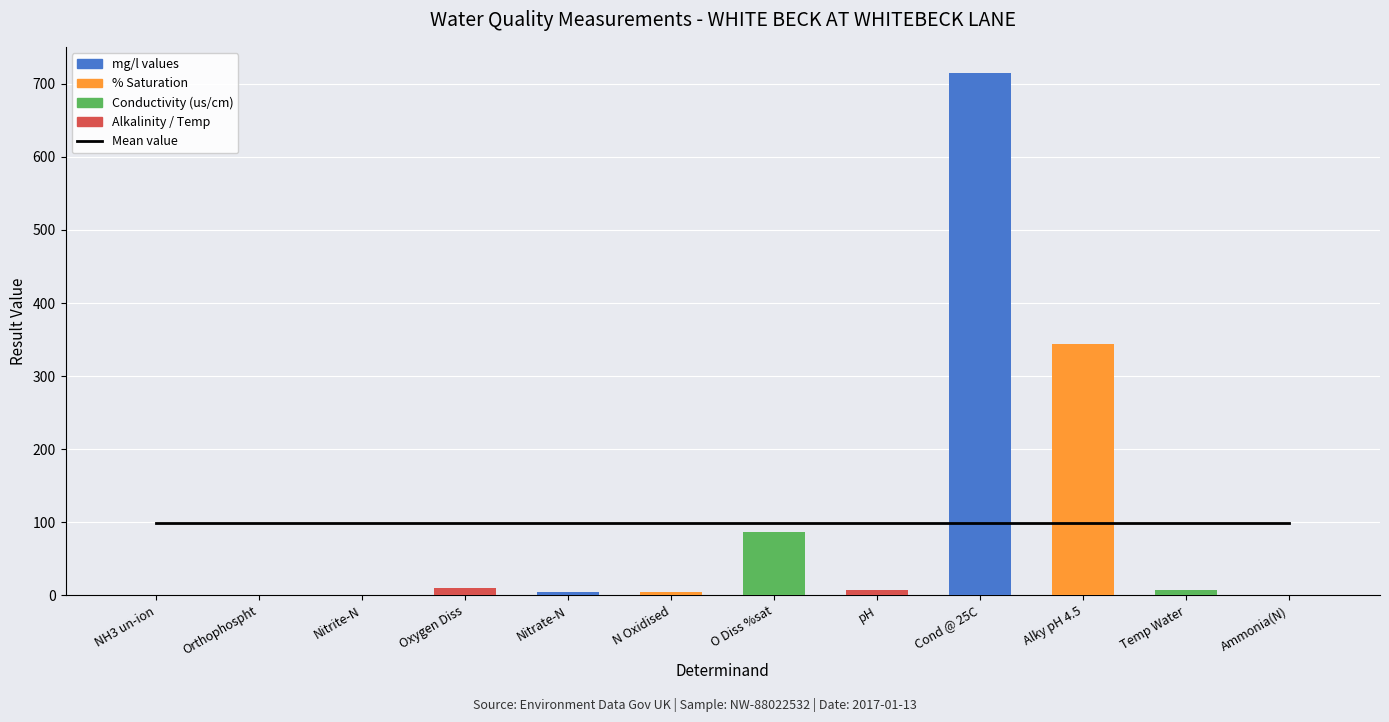

At N Oxidised, list the series in order from largest to smallest.

Mean value, result